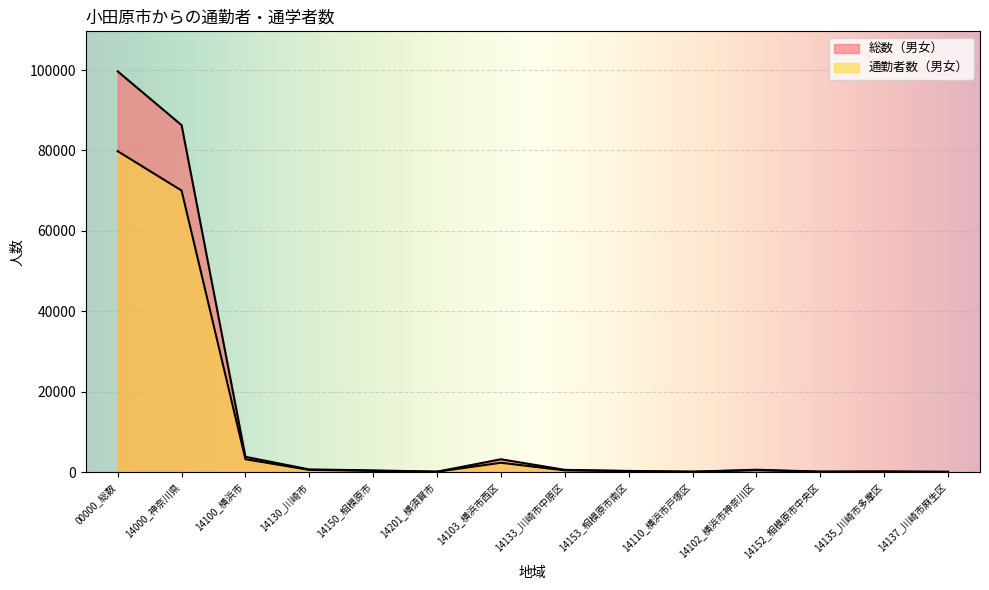

How many lines are shown in the chart?

2